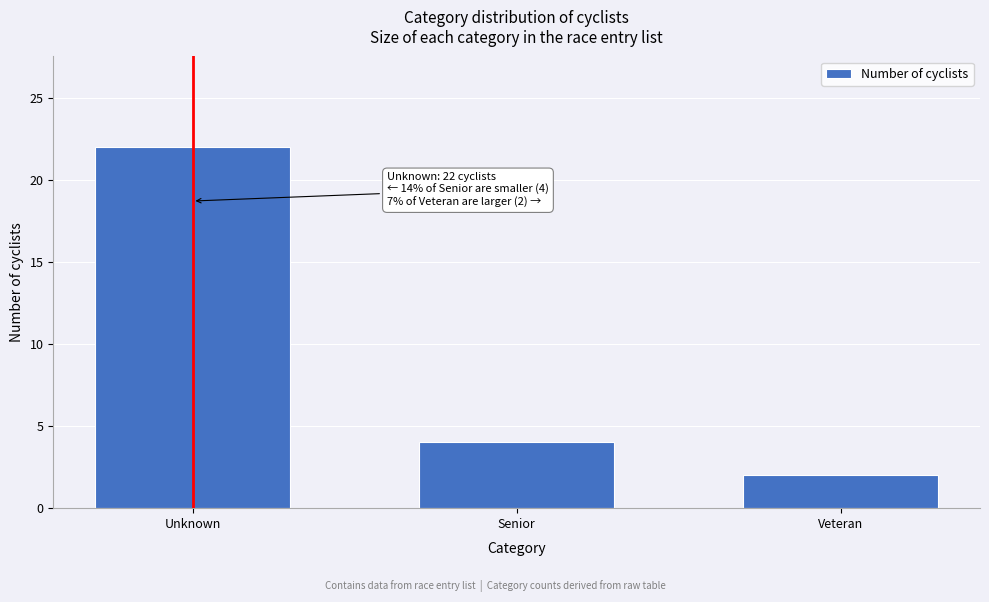

Reading left to right, list all the values displayed in this chart.

22	4	2